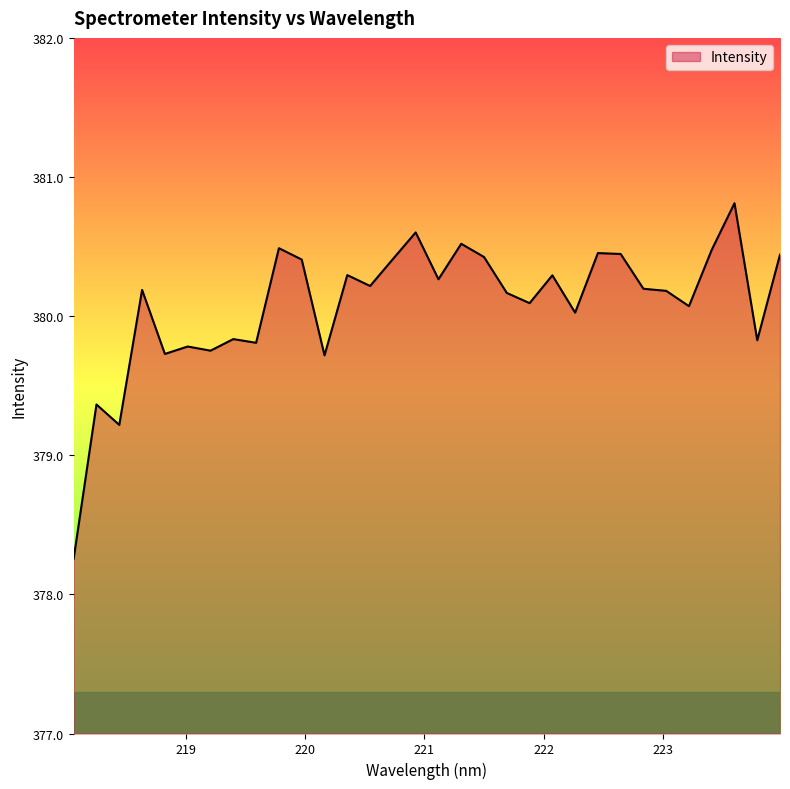

What is the difference between the maximum and minimum values?

2.6